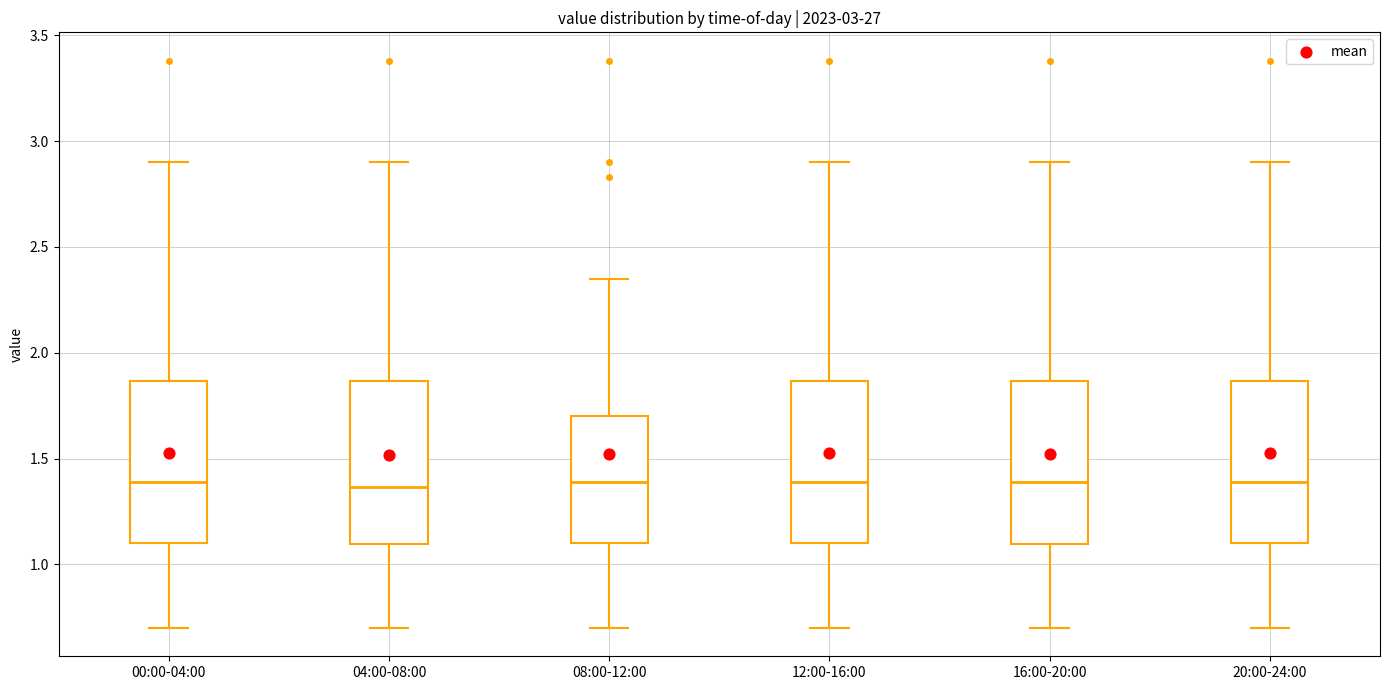

Reading left to right, read every box against the y-axis: the position of its median line, the range the box covers, and the ends of its whiskers. The values are not printed on the chart, so give them approximately, as read against the axis.

00:00-04:00: median 1.40, box 1.10 to 1.85, whiskers 0.70 to 2.90
04:00-08:00: median 1.35, box 1.10 to 1.85, whiskers 0.70 to 2.90
08:00-12:00: median 1.40, box 1.10 to 1.70, whiskers 0.70 to 2.35
12:00-16:00: median 1.40, box 1.10 to 1.85, whiskers 0.70 to 2.90
16:00-20:00: median 1.40, box 1.10 to 1.85, whiskers 0.70 to 2.90
20:00-24:00: median 1.40, box 1.10 to 1.85, whiskers 0.70 to 2.90